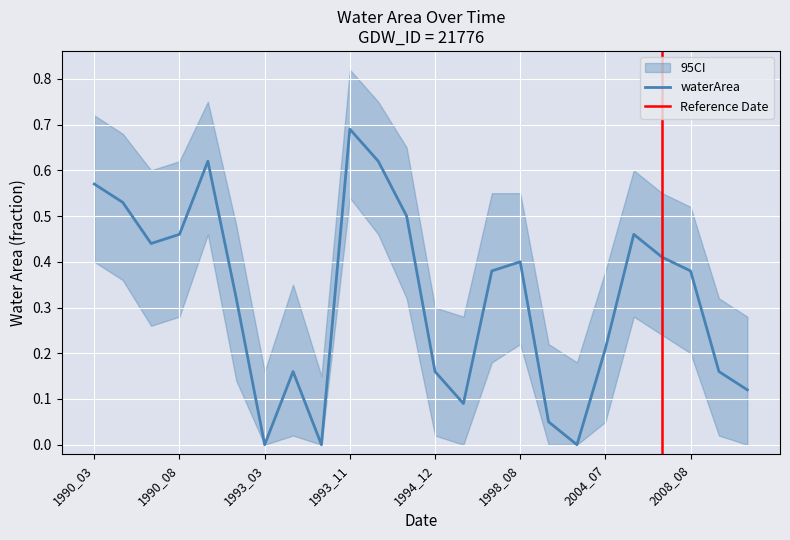

Which series changed the most between 1990_08 and 1994_07?

waterArea